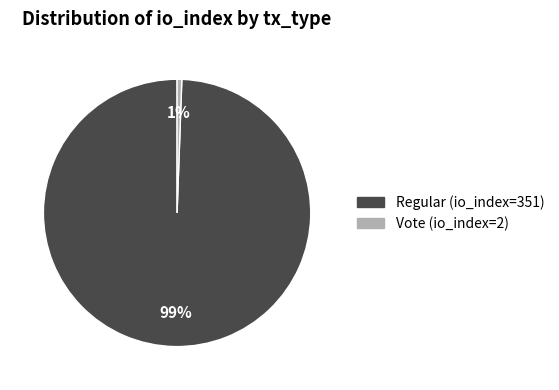

To the nearest percent, what percentage of the pie is Regular (io_index=351)?

99%